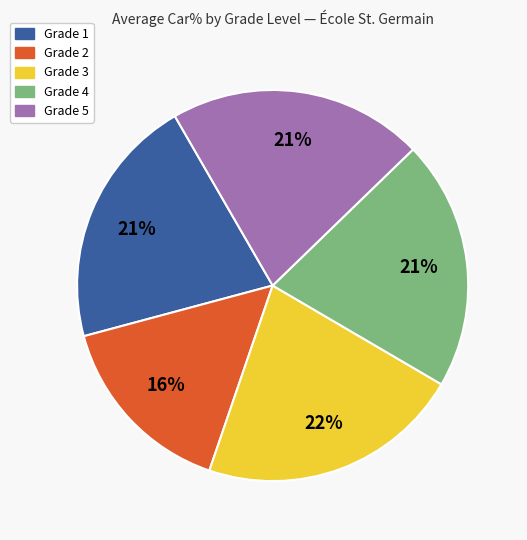

True or false: Grade 3 accounts for 14% of the total.

False